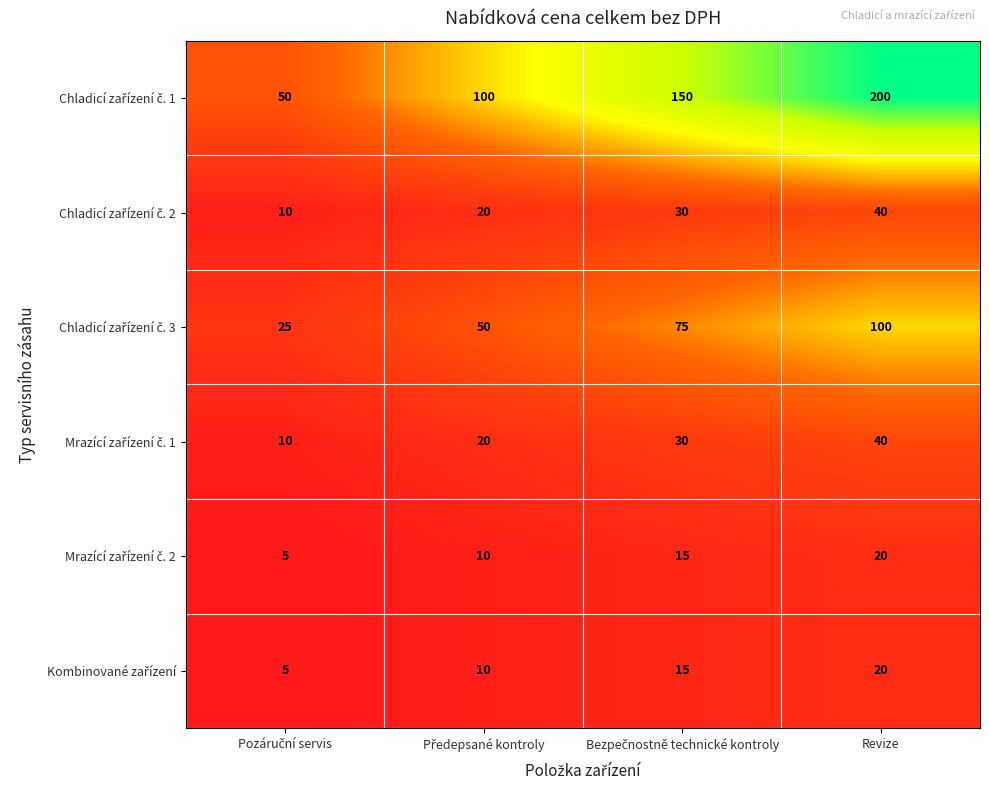

What is the greatest value displayed?

200